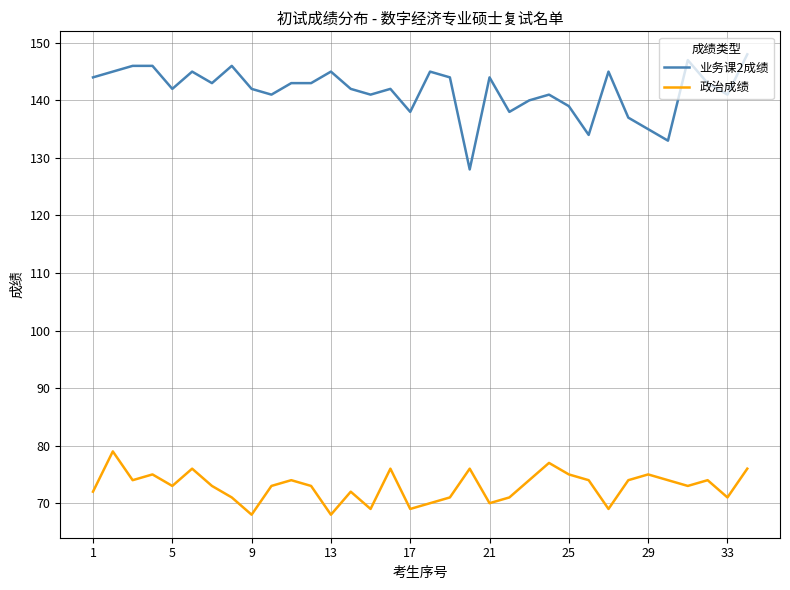

True or false: 业务课2成绩 and 政治成绩 intersect in this chart.

False